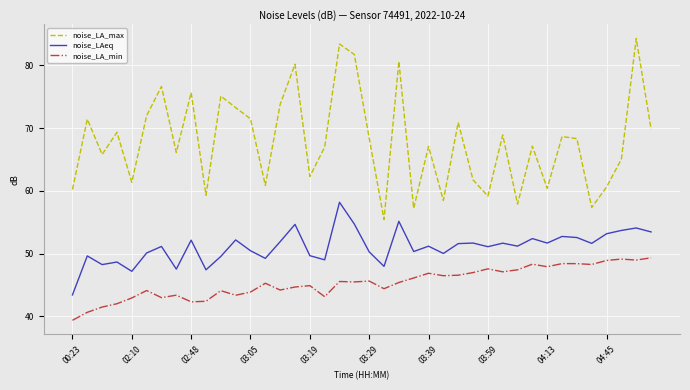

What is the lowest value of the noise_LA_min series?

39.4